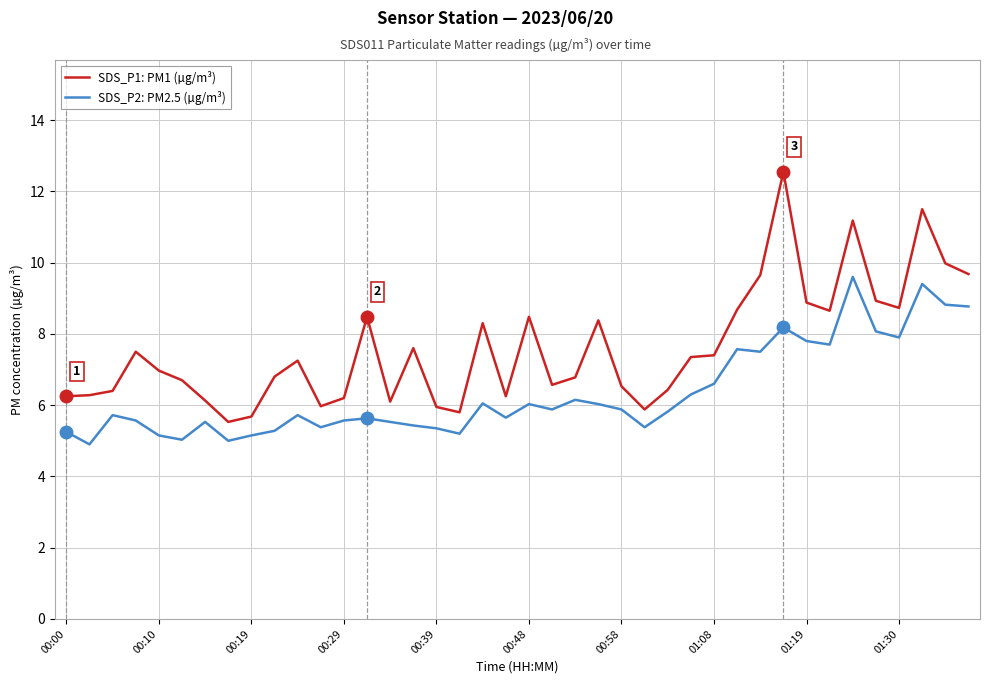

Rank the series by their maximum value, from highest to lowest.

SDS_P1: PM1 (µg/m³), SDS_P2: PM2.5 (µg/m³)